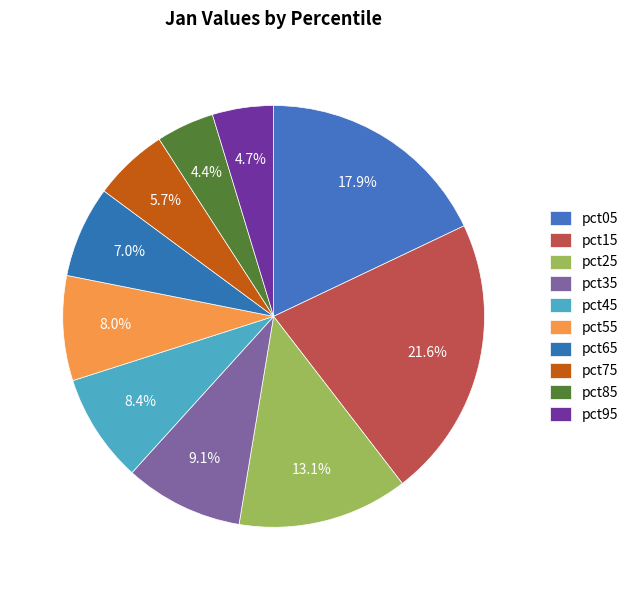

How many slices are in this pie chart?

10